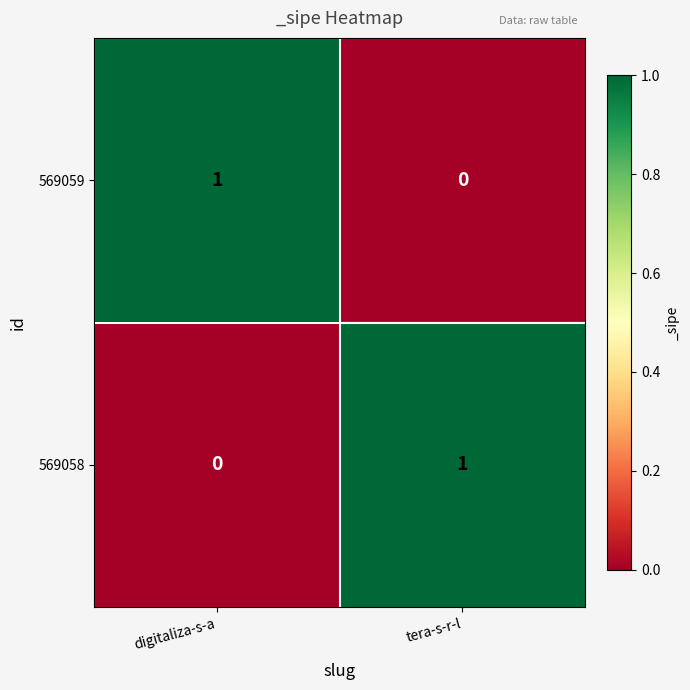

Reading left to right, transcribe all the data shown in this chart.

569059: 1	0
569058: 0	1